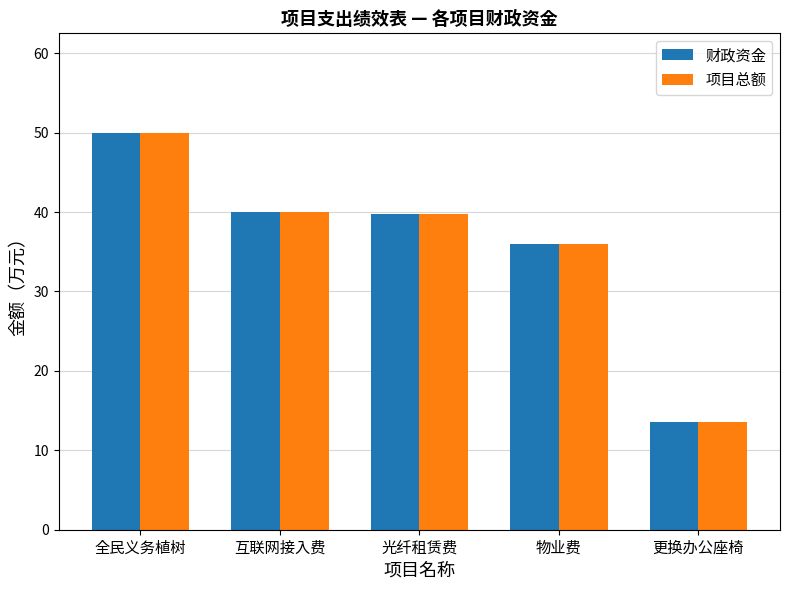

What is the total value across all series at 互联网接入费?

80.0